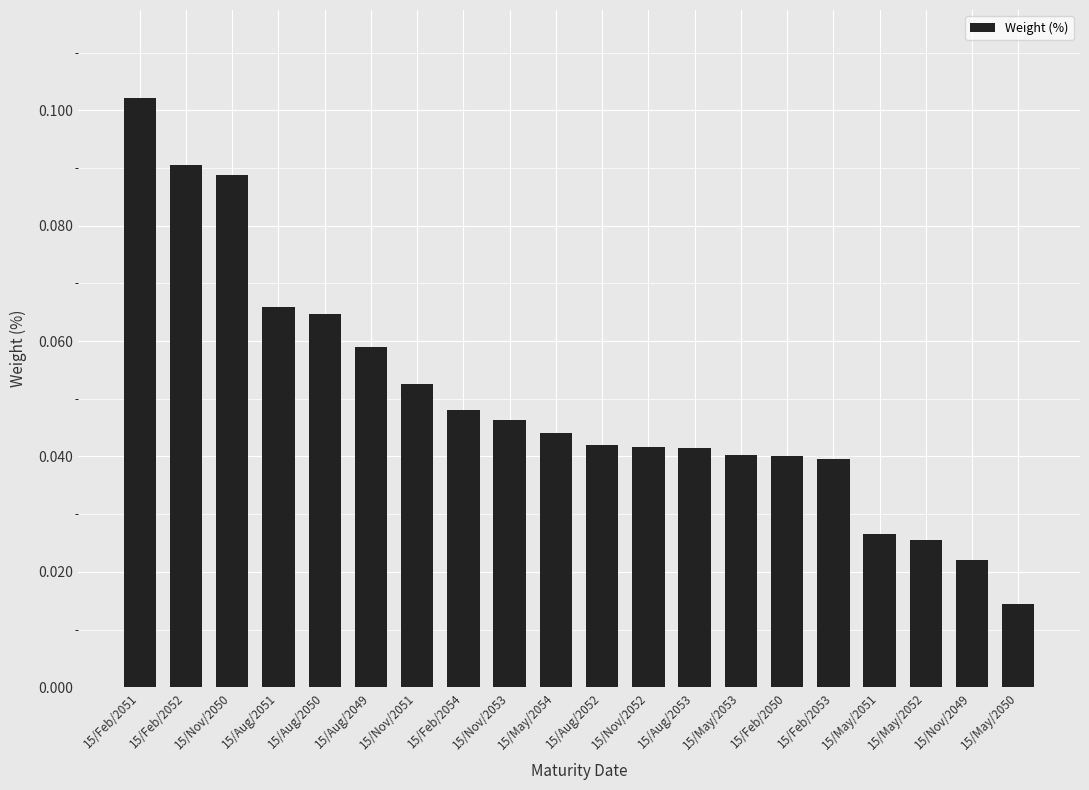

Which has a higher value, 15/May/2051 or 15/Feb/2052?

15/Feb/2052